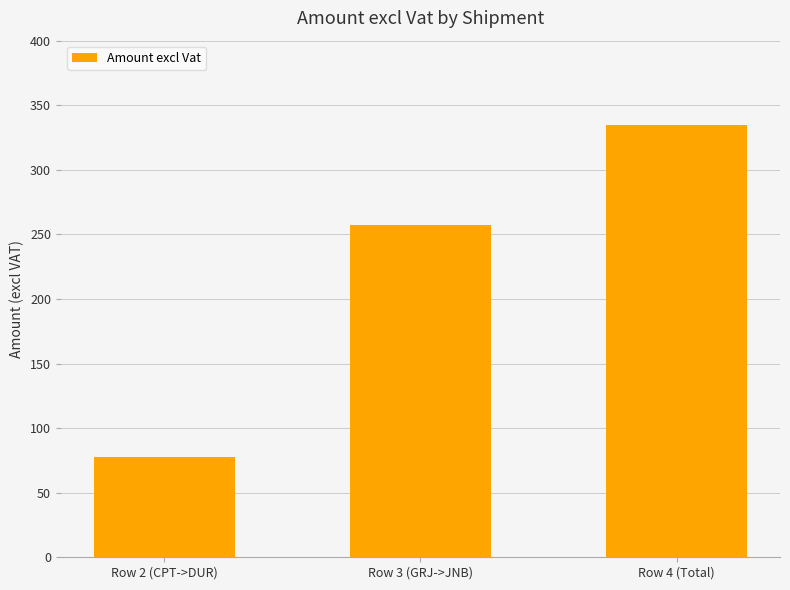

Reading left to right, list all the values displayed in this chart.

77.7	257.3	335.0